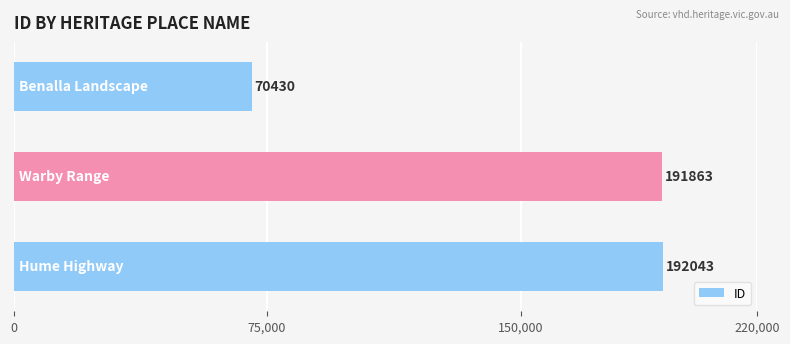

What is the value of the 1st bar from the top?

70430